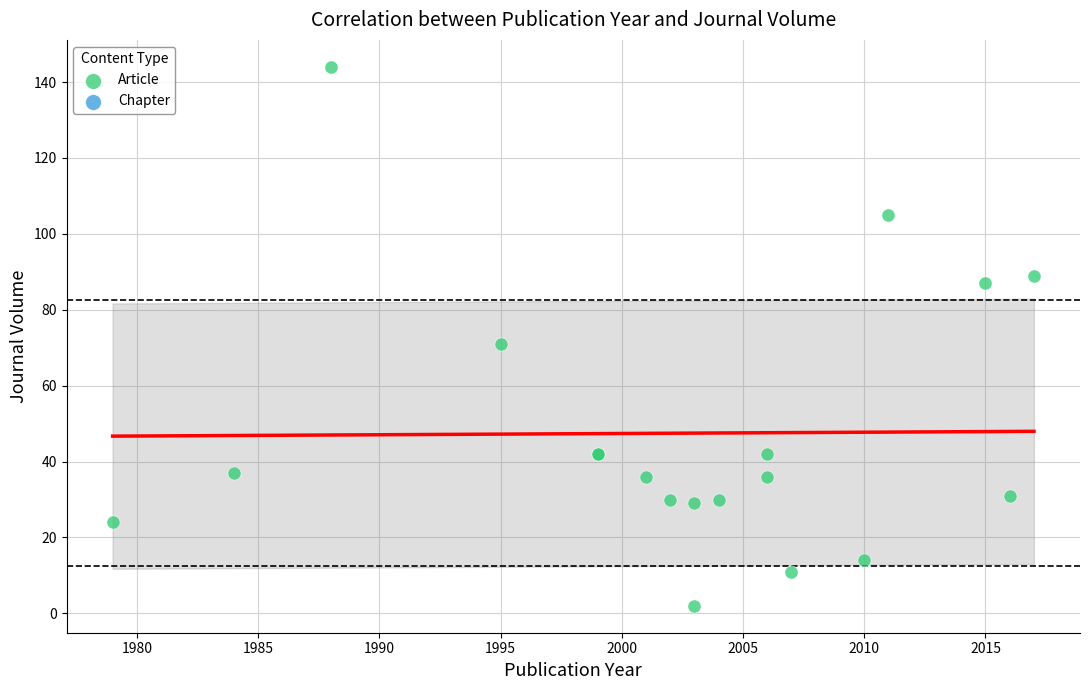

What Y value in the scatter plot is closest to 73?

71